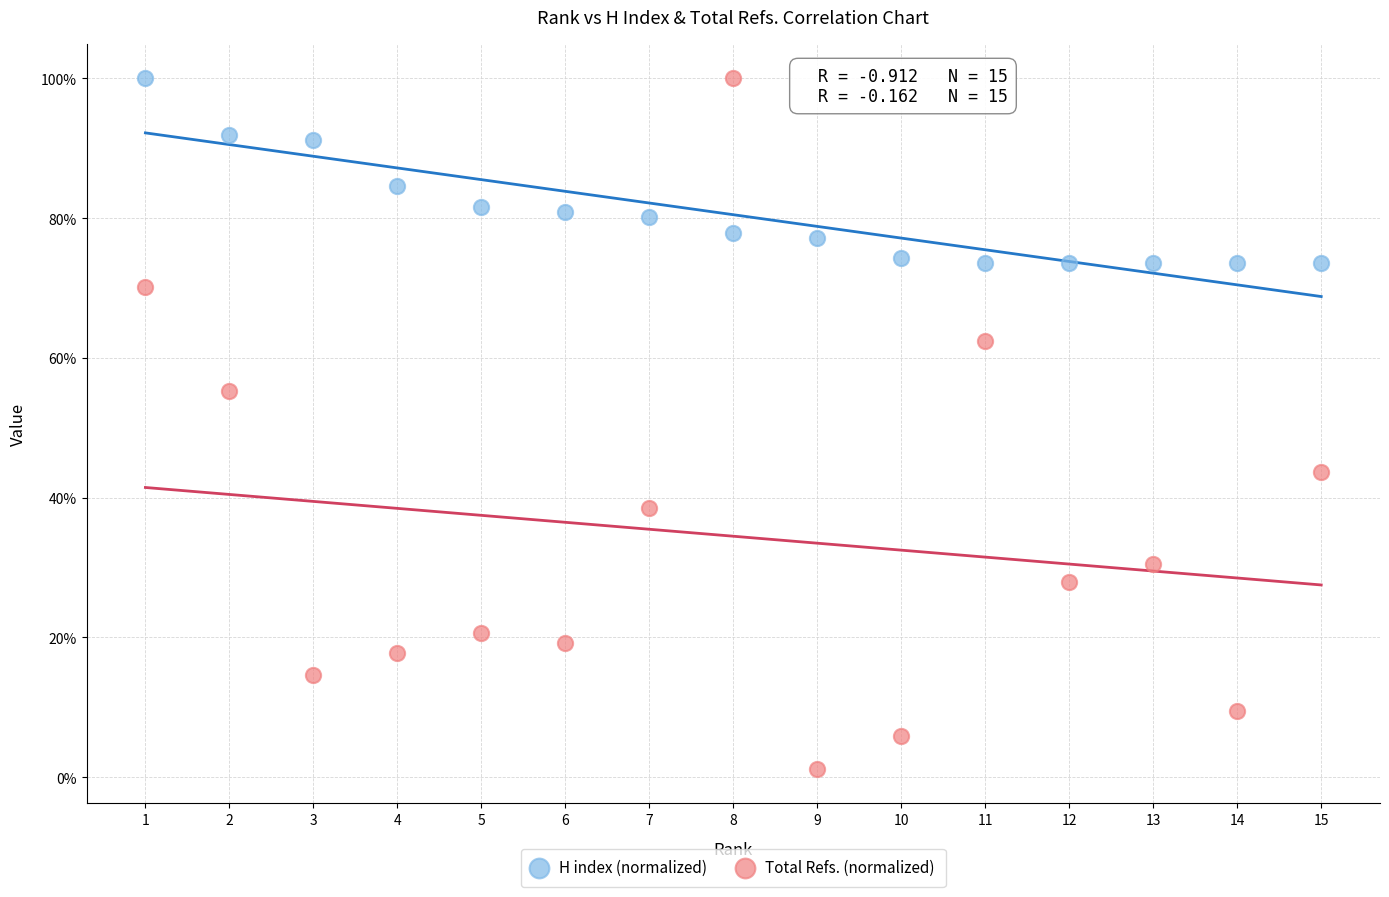

Which series contains the lowest Y value?

Total Refs. (normalized)